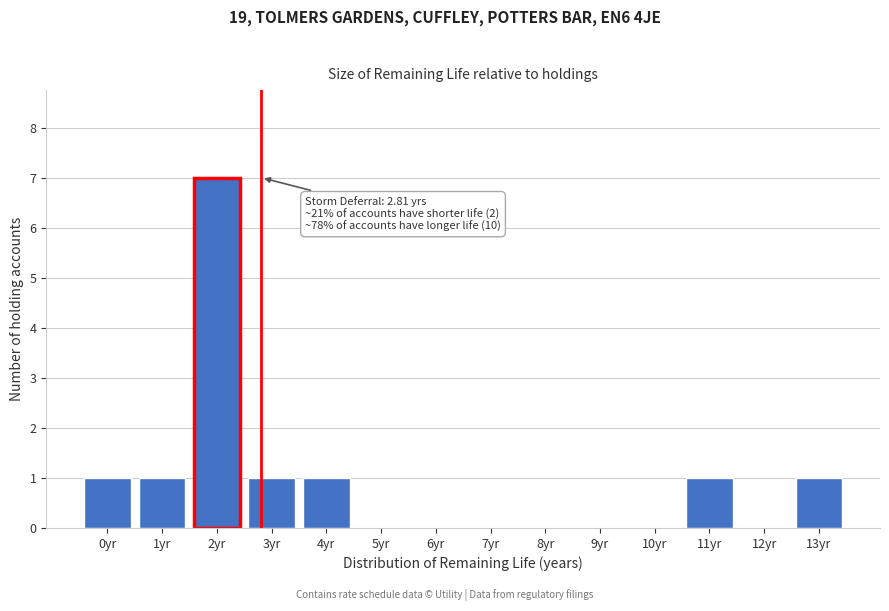

Reading left to right, transcribe all the data shown in this chart.

0yr=1	1yr=1	2yr=7	3yr=1	4yr=1	5yr=0	6yr=0	7yr=0	8yr=0	9yr=0	10yr=0	11yr=1	12yr=0	13yr=1